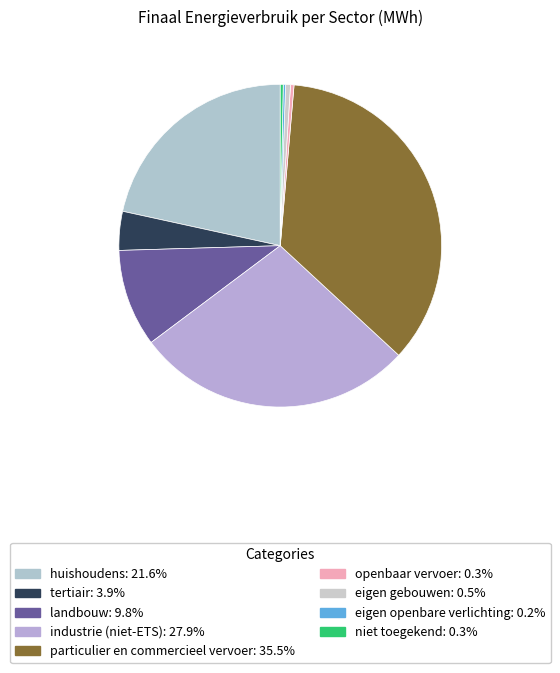

Count the number of slices in the pie.

9